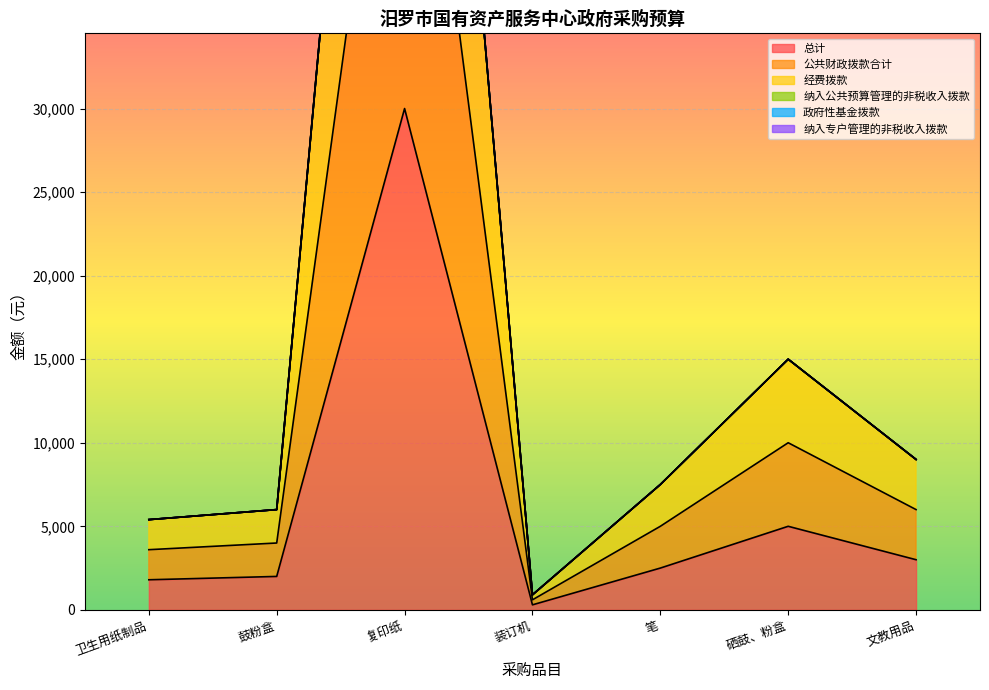

True or false: 公共财政拨款合计 and 总计 cross at least once.

False